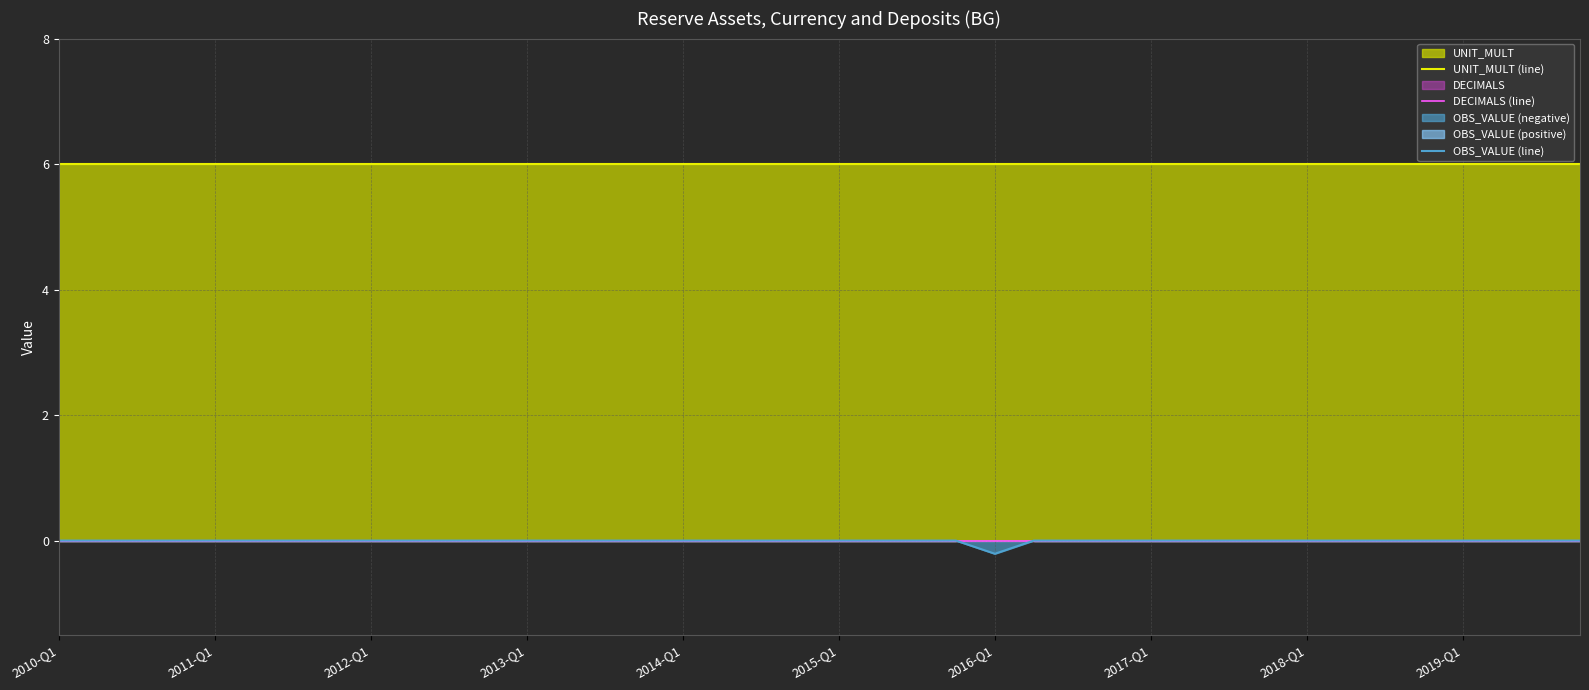

Is it true that OBS_VALUE (line) equals 0.0 at 2017-Q1?

True